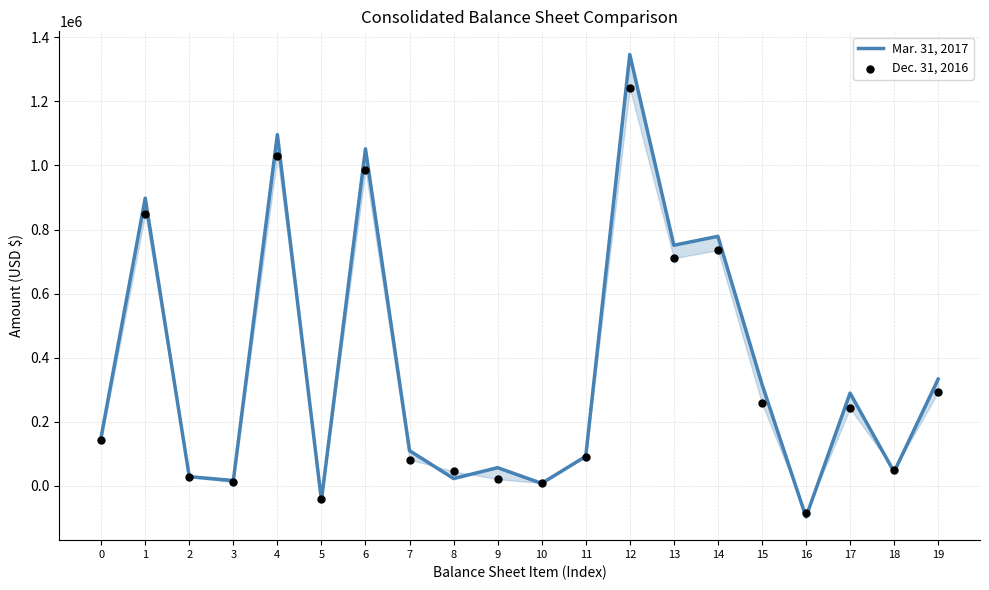

What are all the series names shown in the legend?

Mar. 31, 2017, Dec. 31, 2016